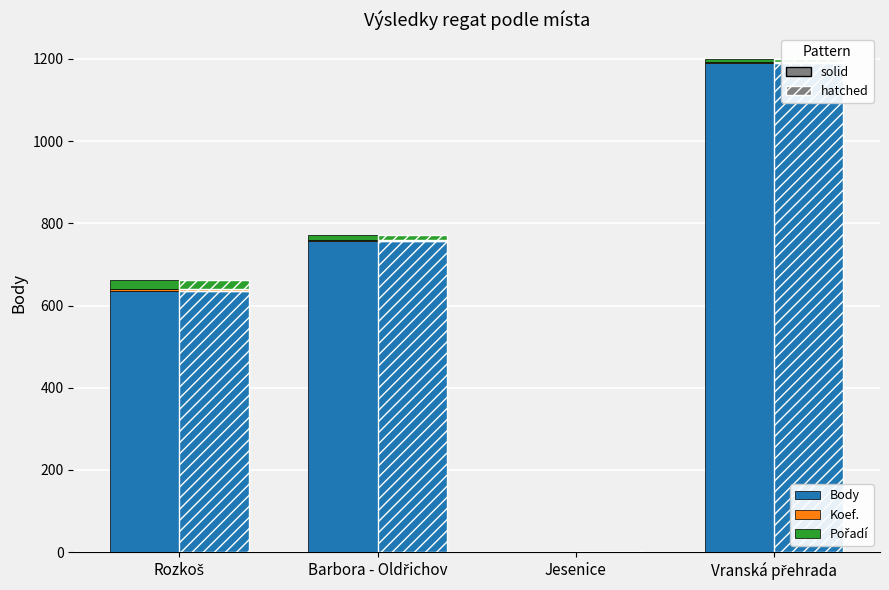

The value of Pořadí at Jesenice is 9. True or false?

False